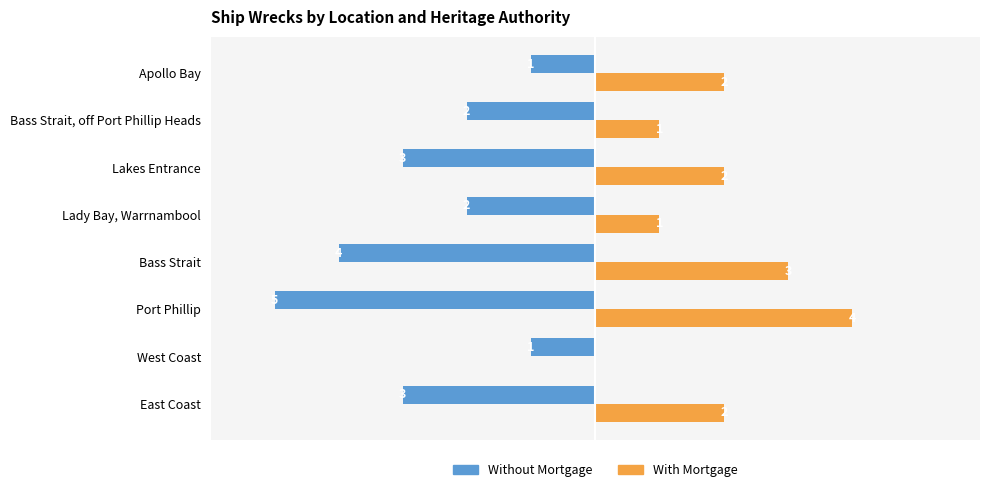

At which category is the sum across all series the highest?

Apollo Bay